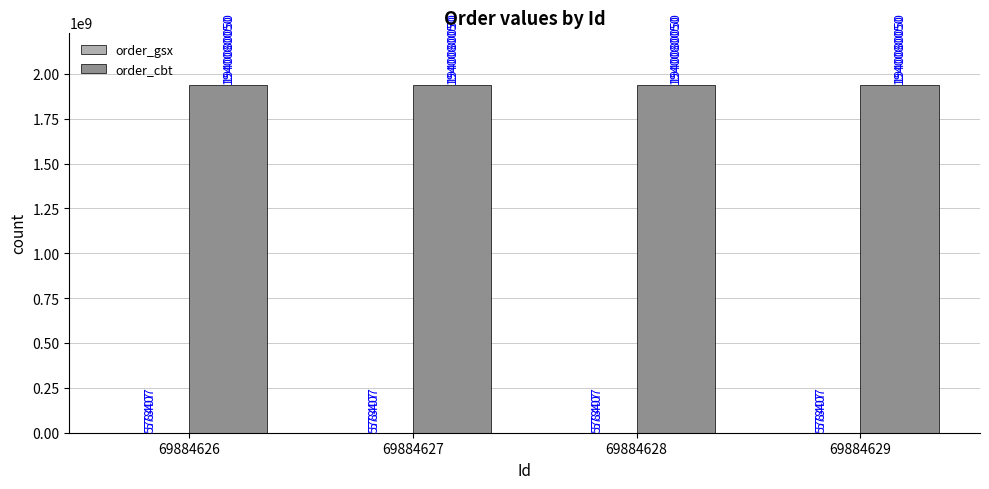

The order_cbt series shows 982329504 at 69884626. True or false?

False